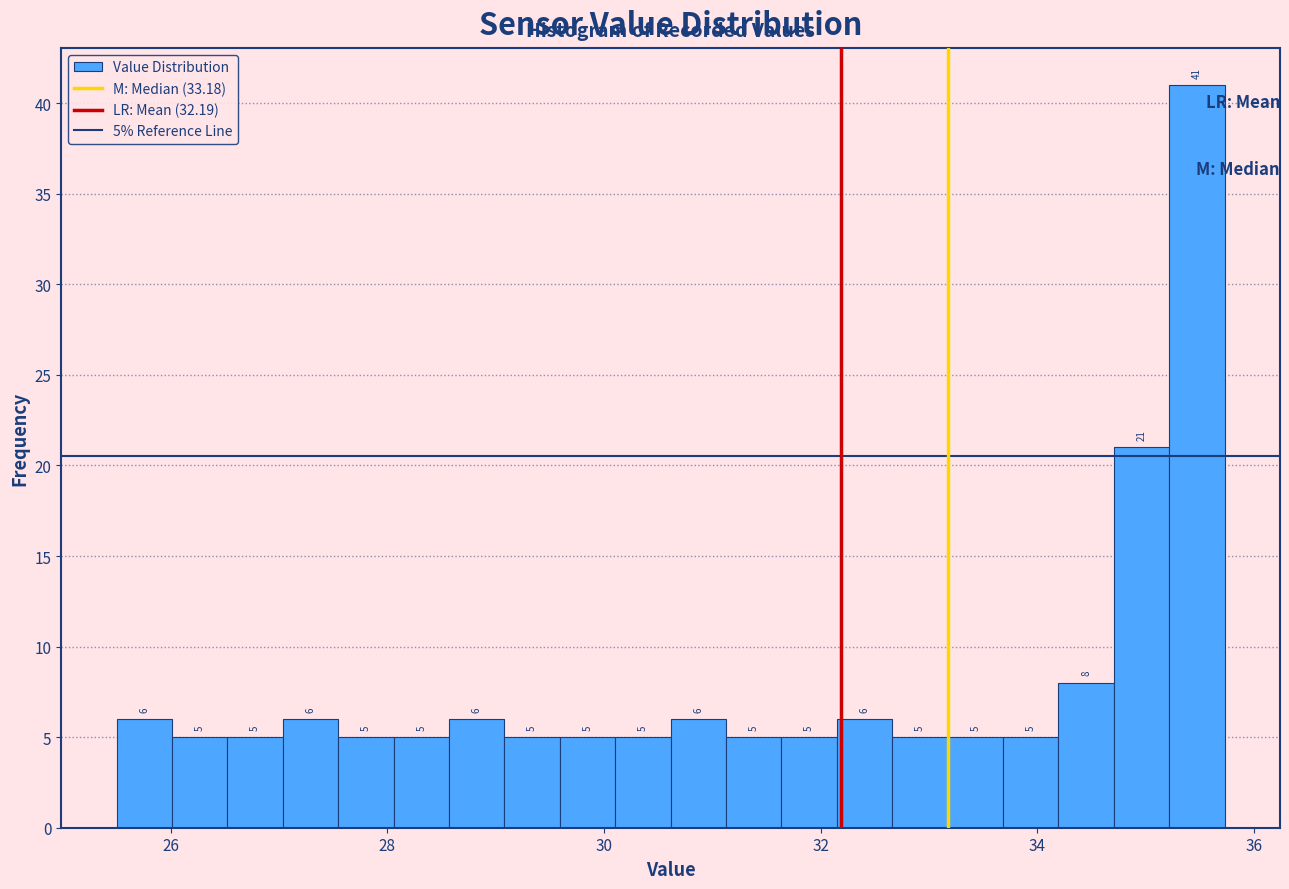

Read against the x-axis, roughly where is the centre of the tallest bar?

35.4